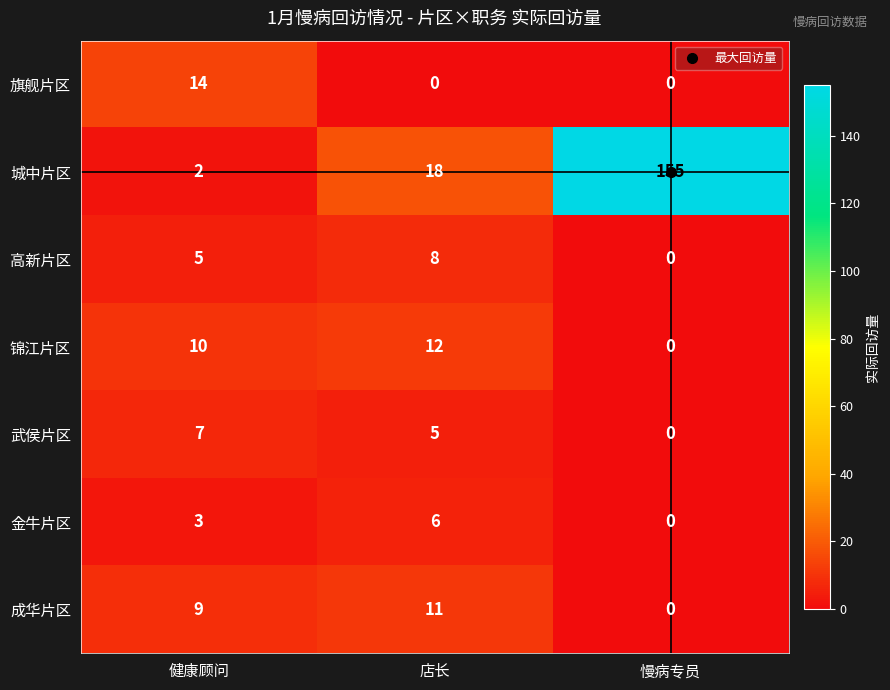

What value does the 锦江片区 series have at 健康顾问?

10